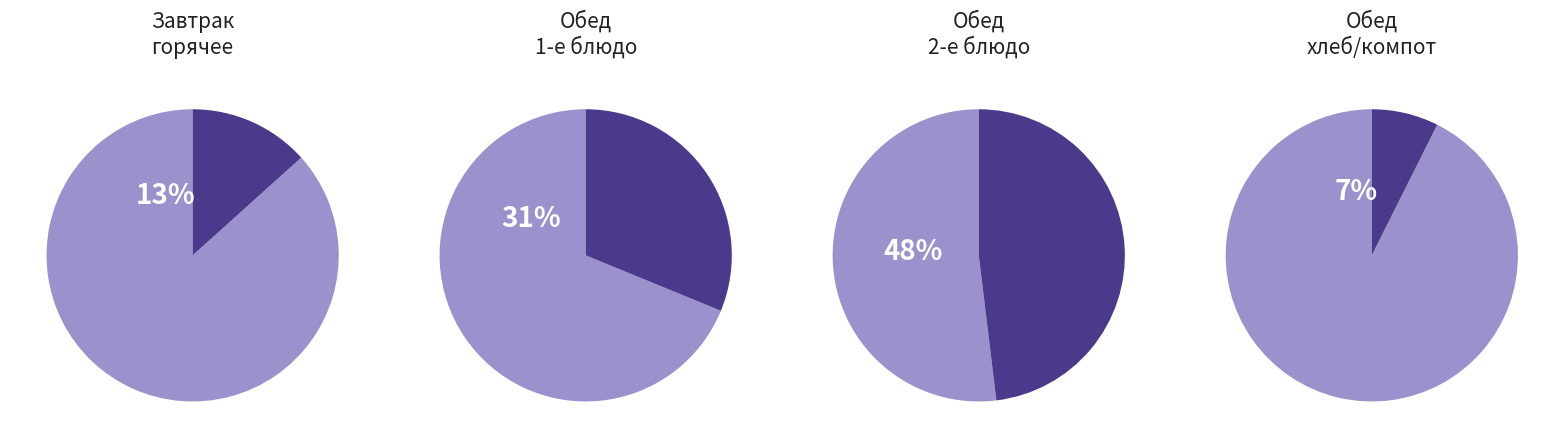

Do хлеб (завтрак) and 2 блюдо together represent more than half of the pie?

No